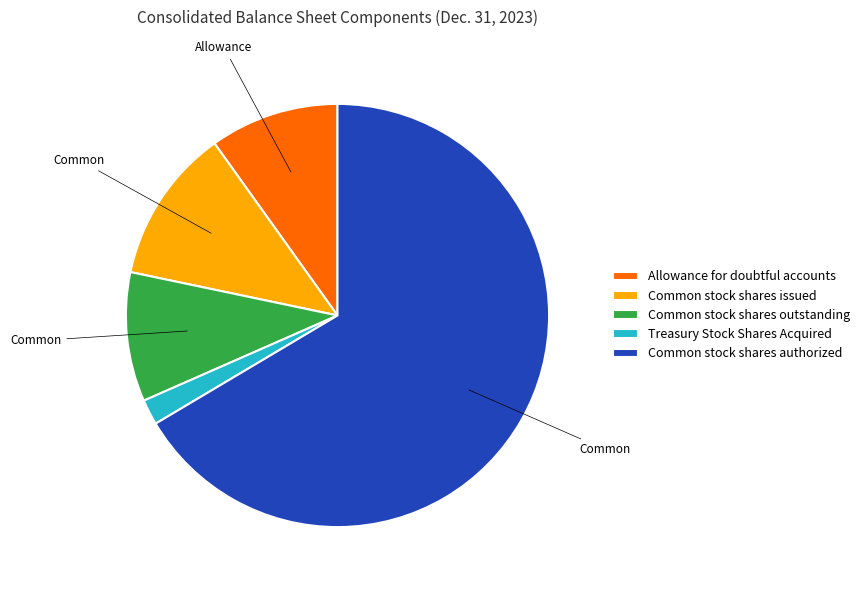

Which category accounts for the majority?

Common stock shares authorized